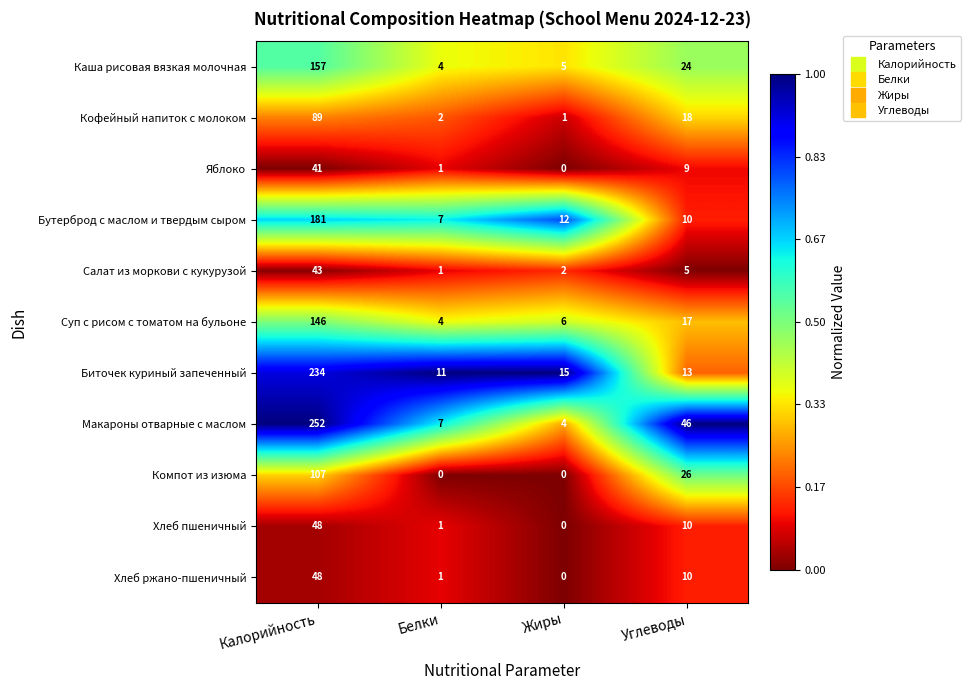

At how many categories does at least one series exceed 0?

4